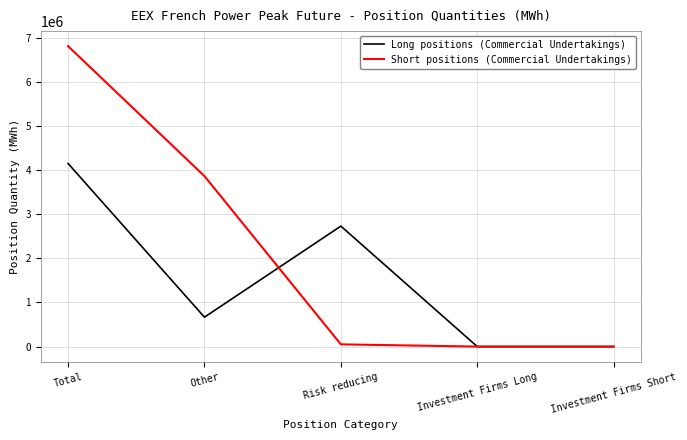

What is the difference between the highest and lowest values at Total?

2660448